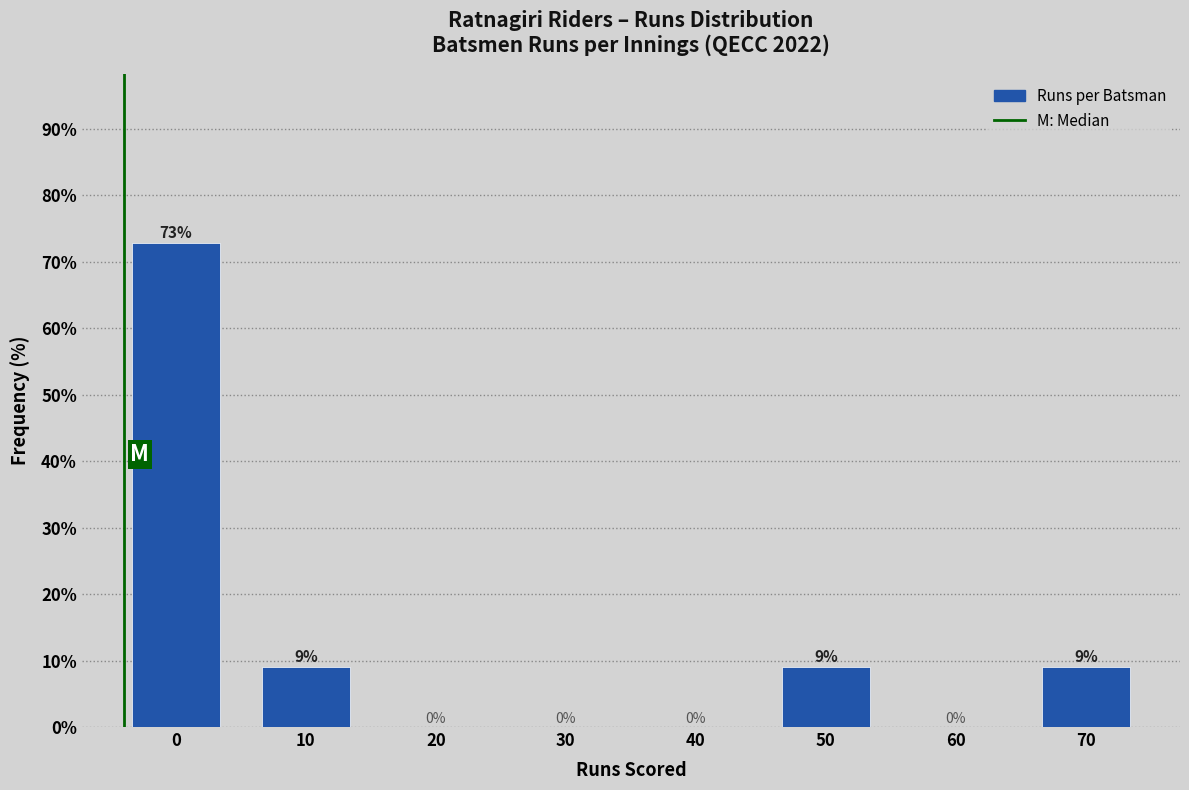

Read the value at 10.

9.1